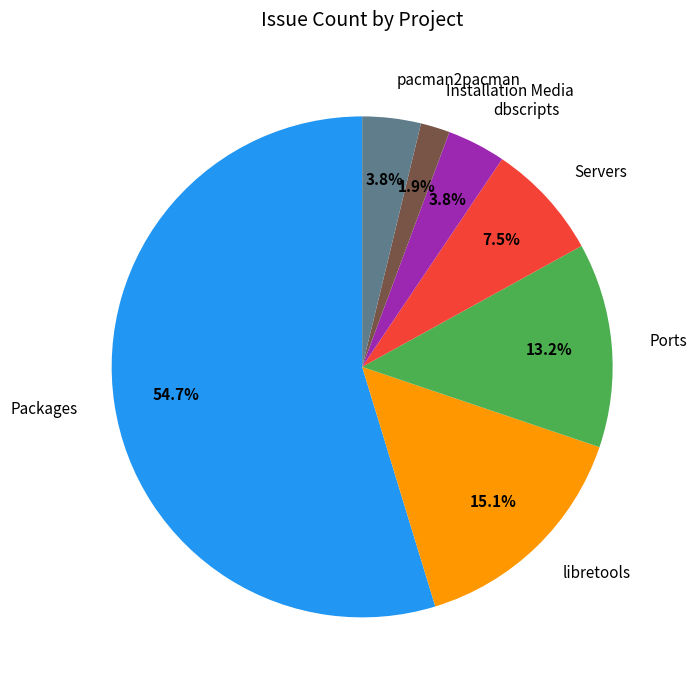

Which category accounts for the majority?

Packages